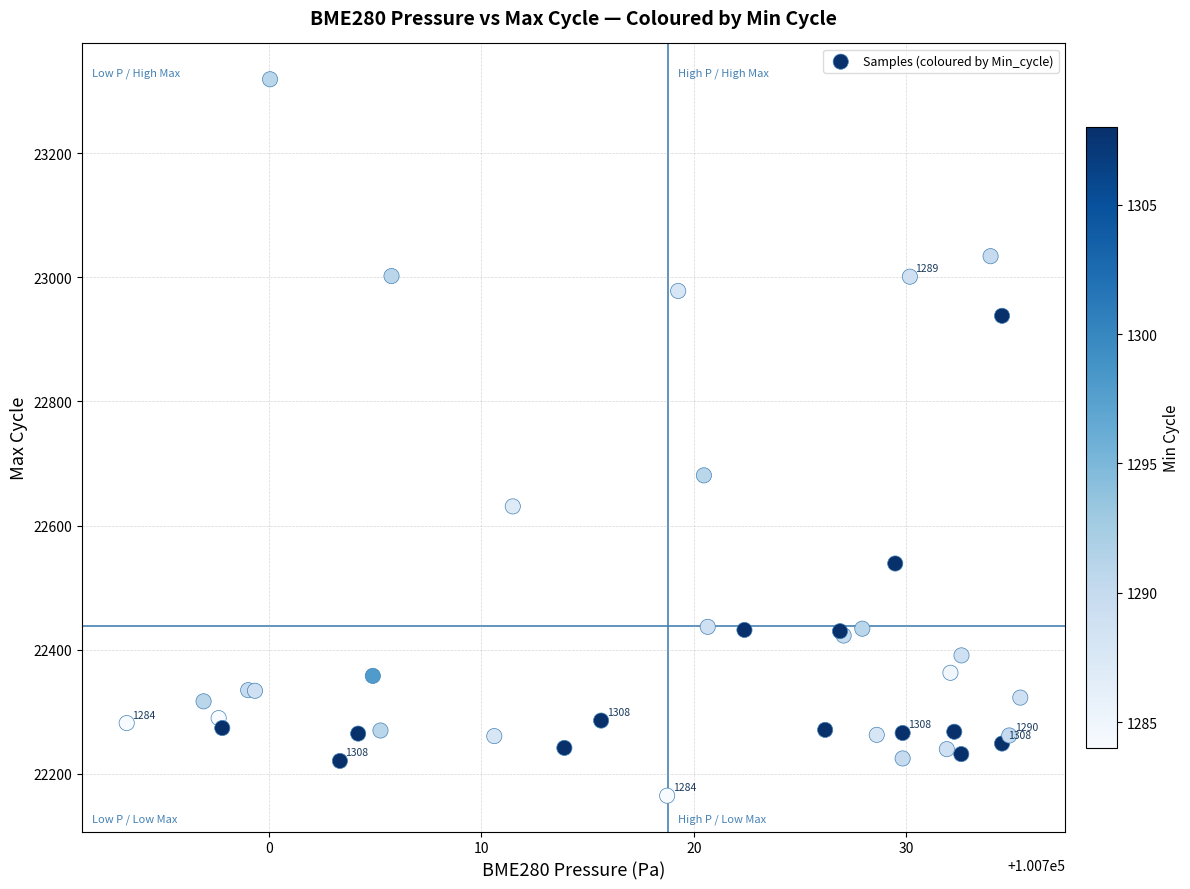

What Y value in the scatter plot is closest to 22742?

22681